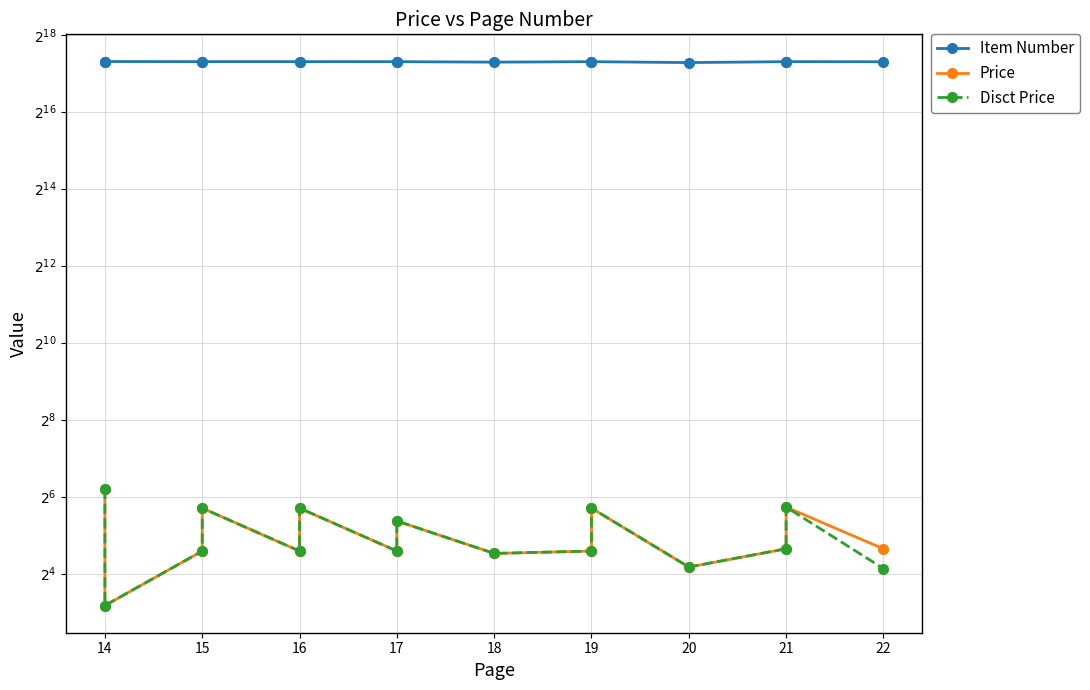

What is the minimum value for Disct Price?

9.0